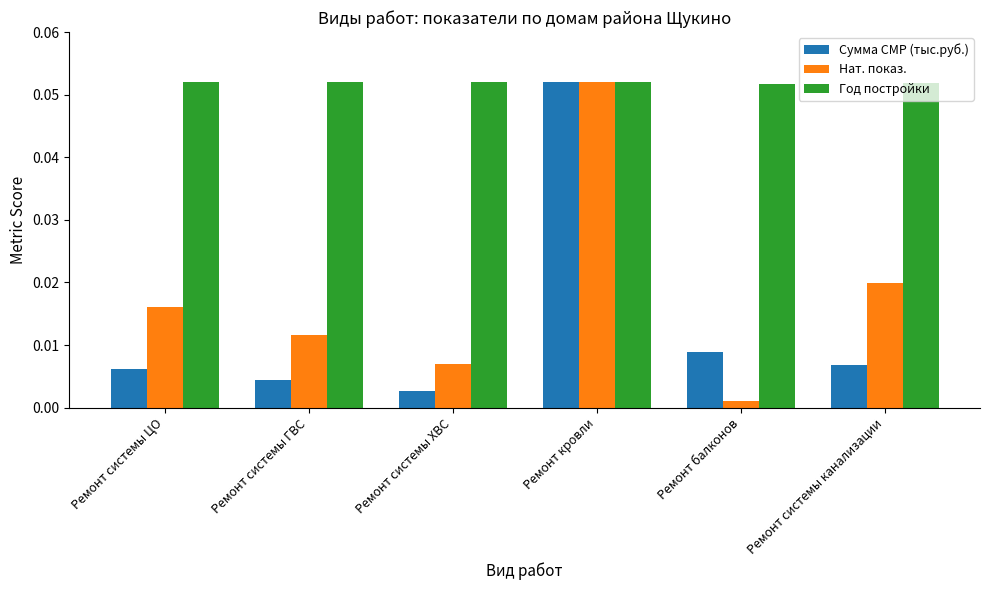

Rank the categories by Сумма СМР (тыс.руб.) value from highest to lowest.

Ремонт кровли, Ремонт балконов, Ремонт системы канализации, Ремонт системы ЦО, Ремонт системы ГВС, Ремонт системы ХВС